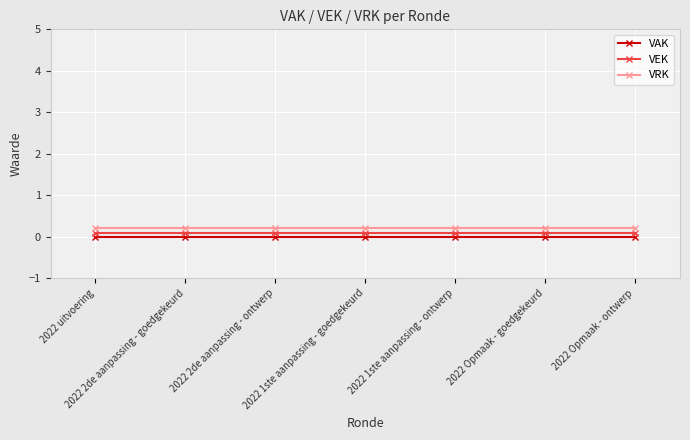

What value does the VRK series have at 2022 2de aanpassing - ontwerp?

0.2